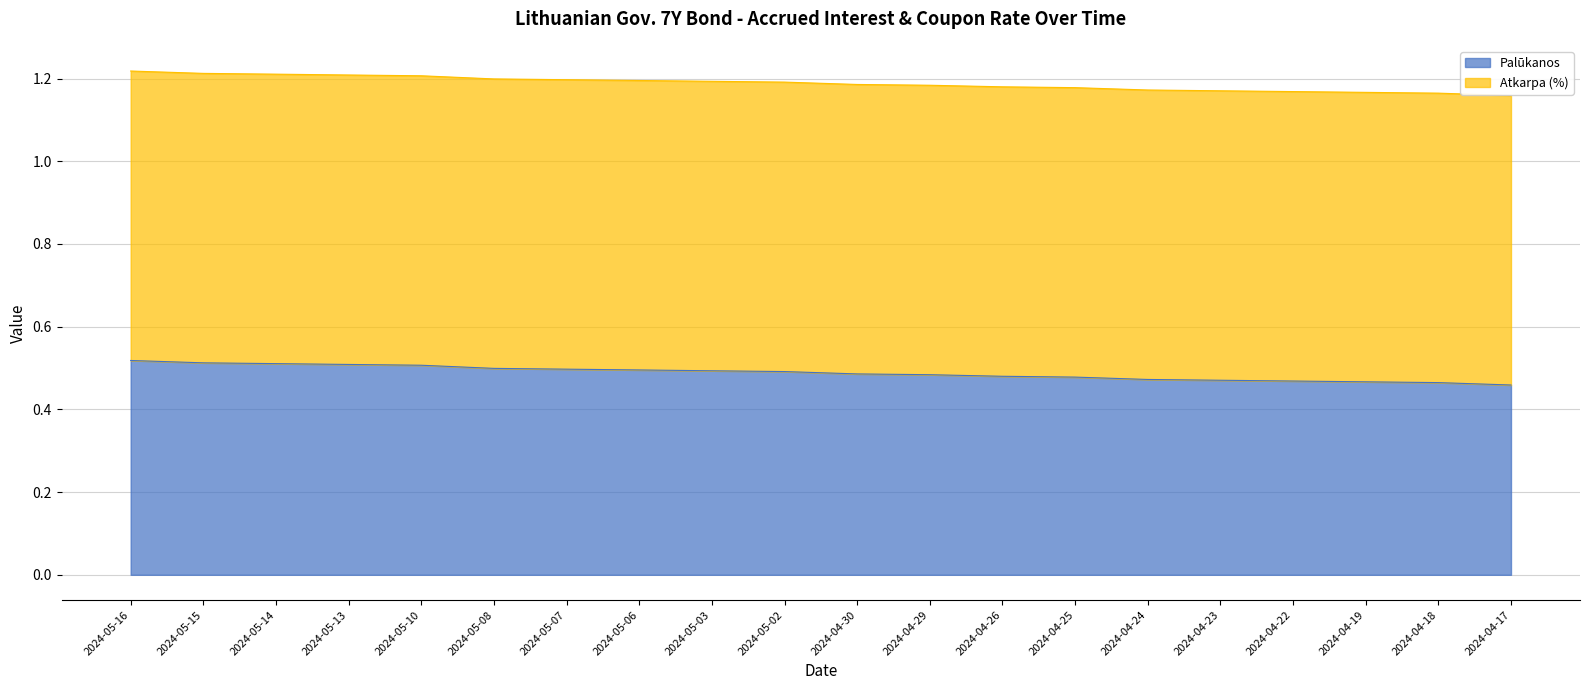

True or false: Palūkanos has a value of 0.8 at 2024-05-10.

False